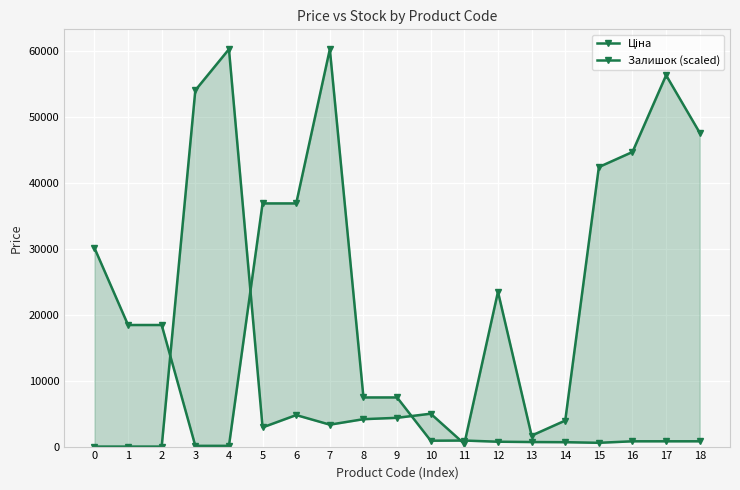

Which series has the widest spread of values?

Залишок (scaled)